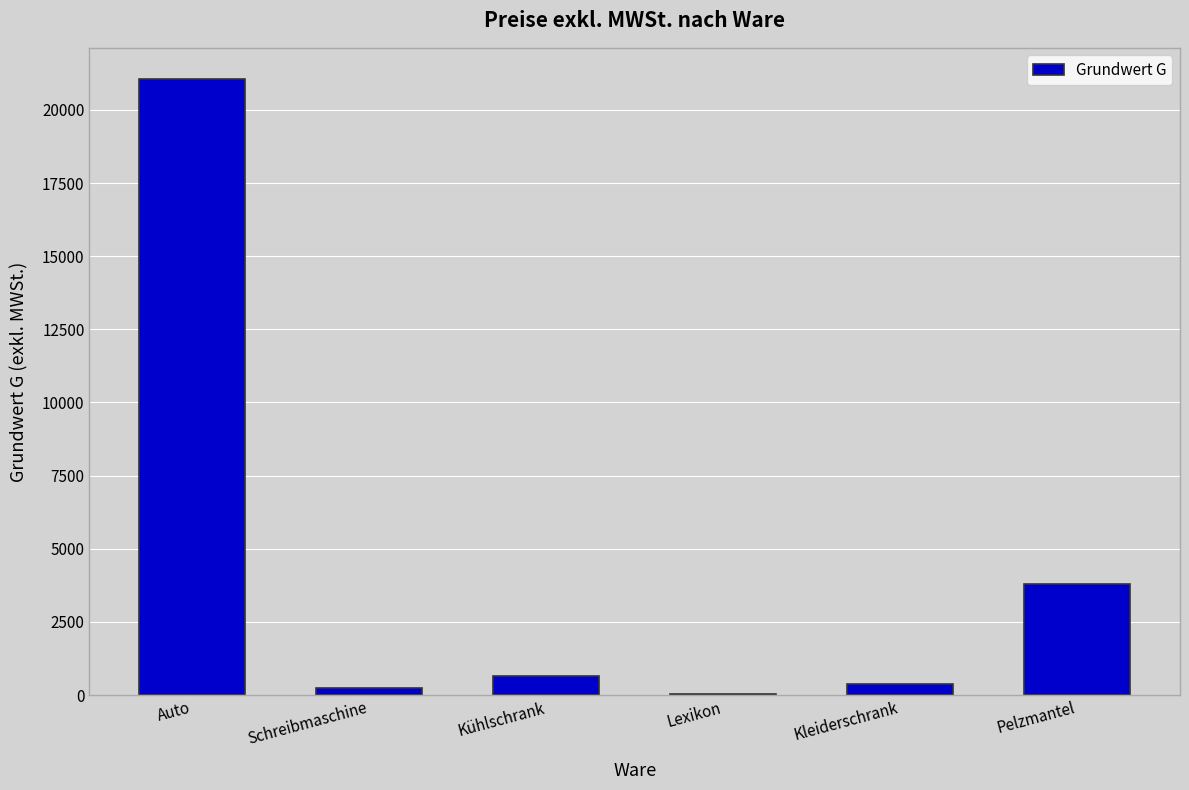

What is the greatest value displayed?

21070